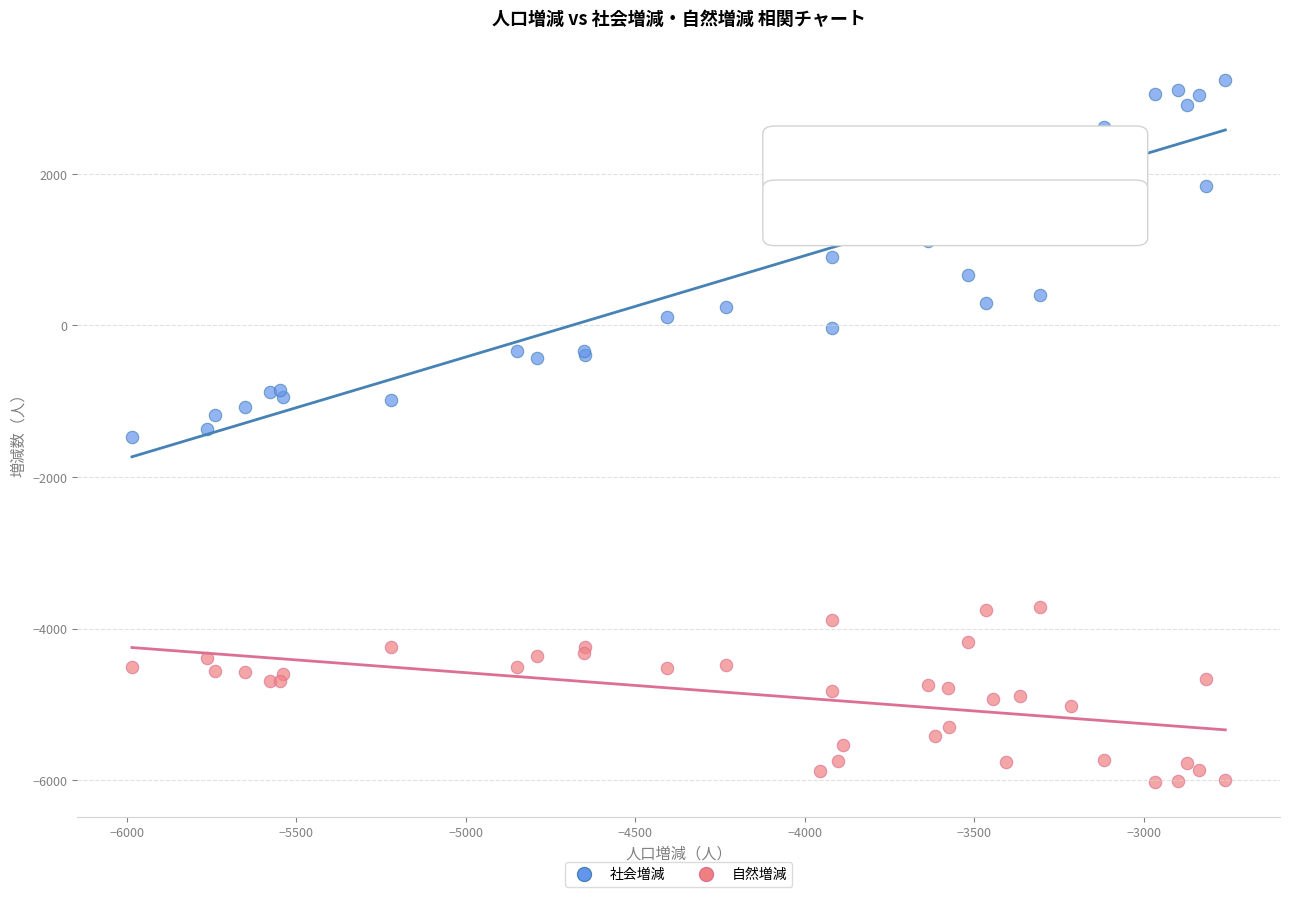

What are all the series names shown in the legend?

社会増減, 自然増減